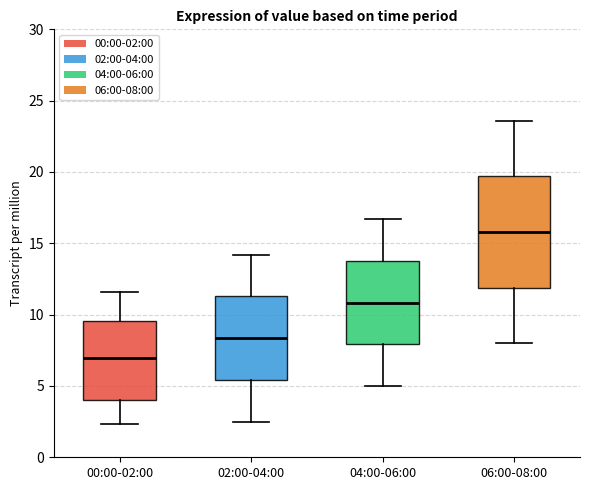

Which box is the tallest, from its lower edge to its upper edge?

06:00-08:00